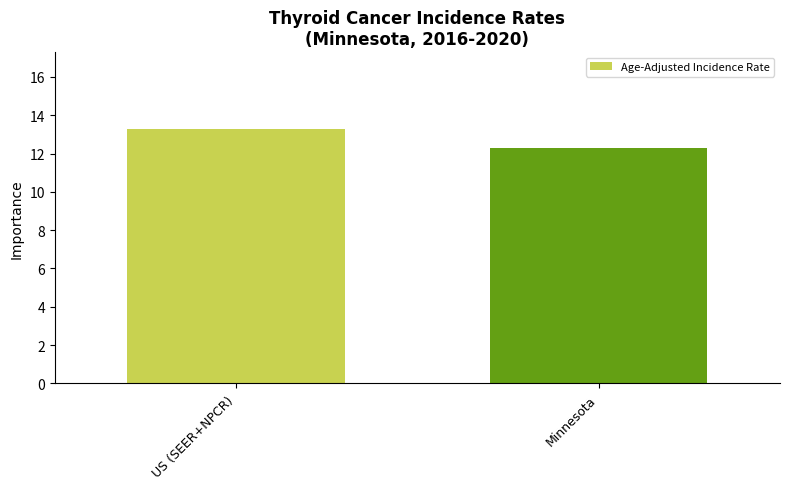

What is the maximum value shown in the chart?

13.3